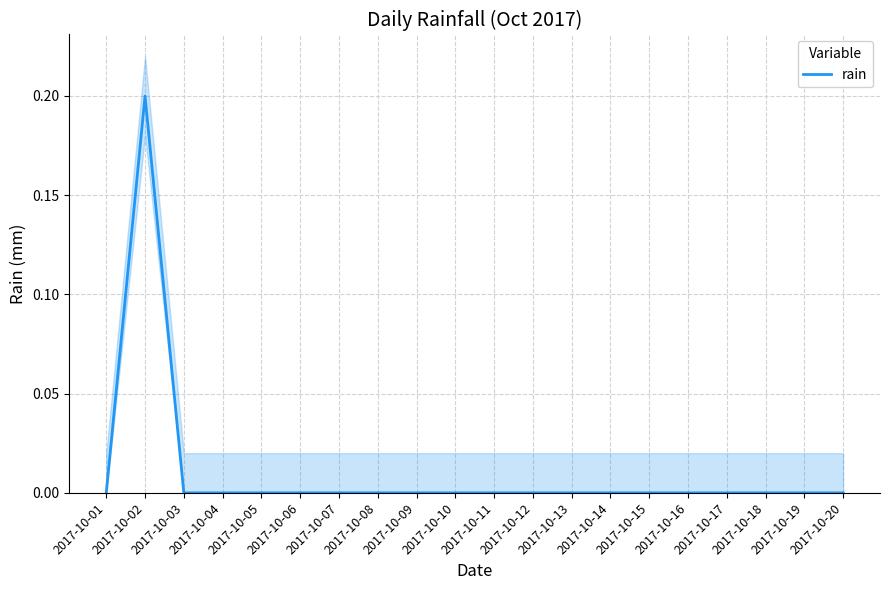

What is the sum of all values?

0.2